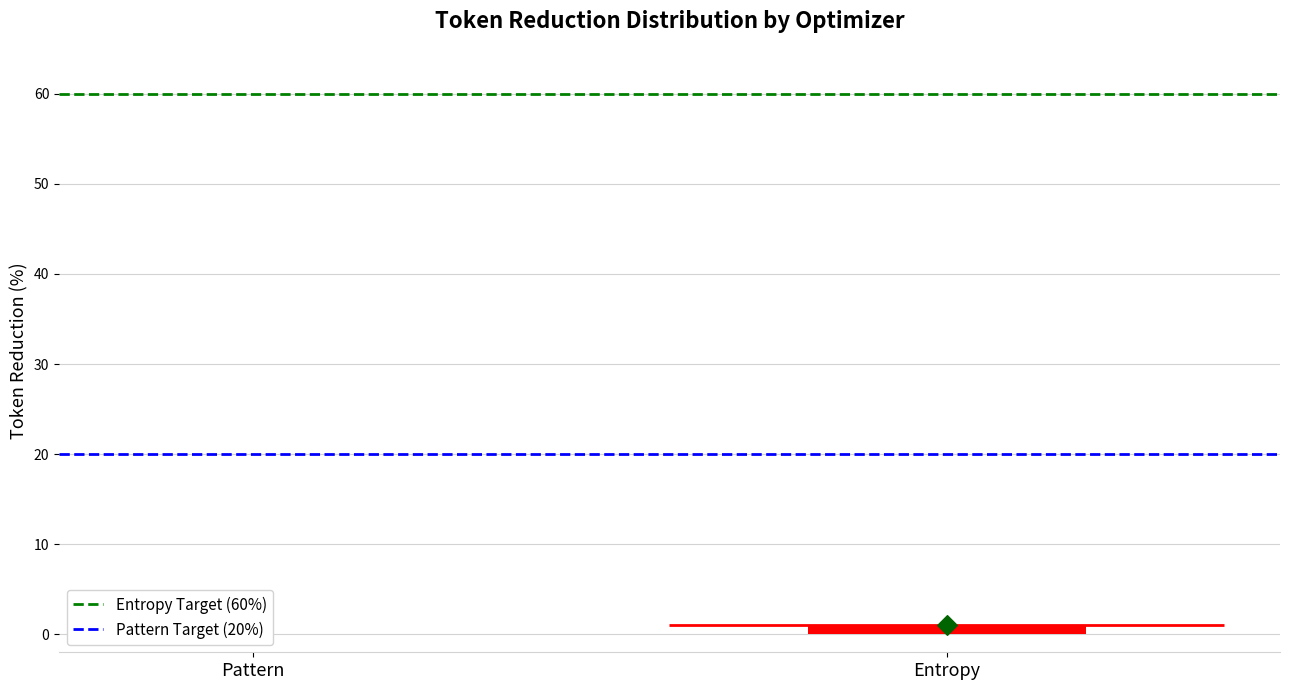

What is the total value across all series at Entropy?

81.0